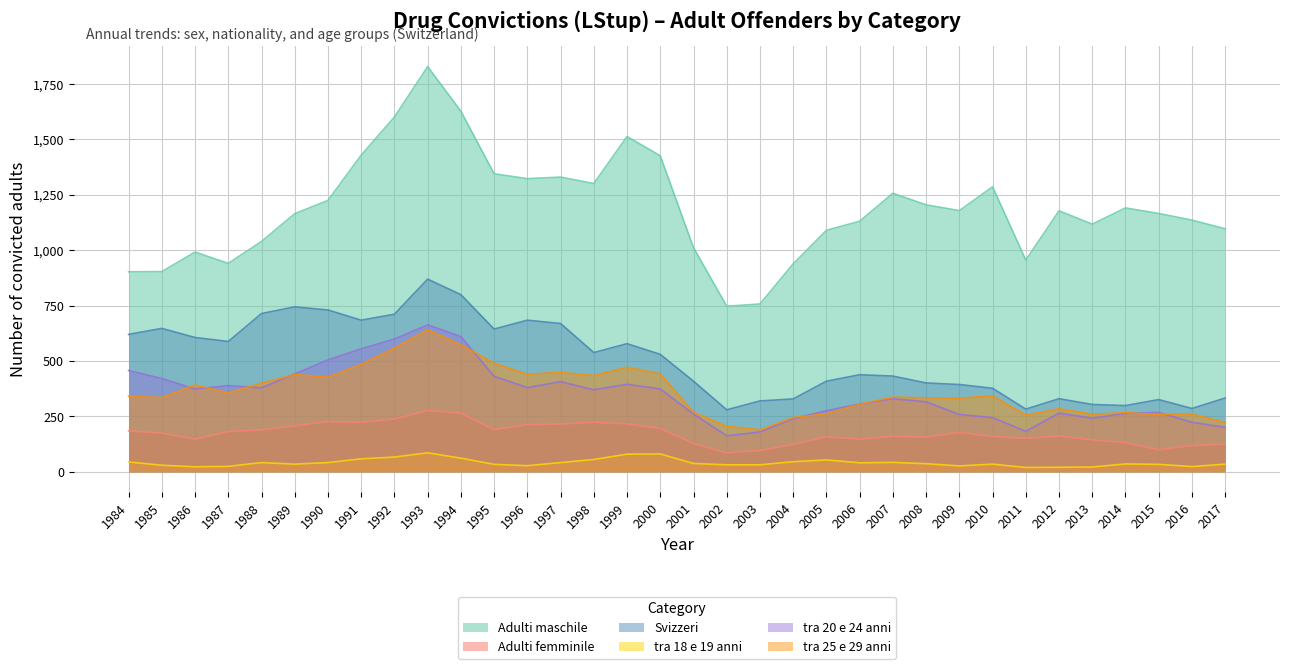

True or false: tra 18 e 19 anni has a value of 12 at 2009.

False